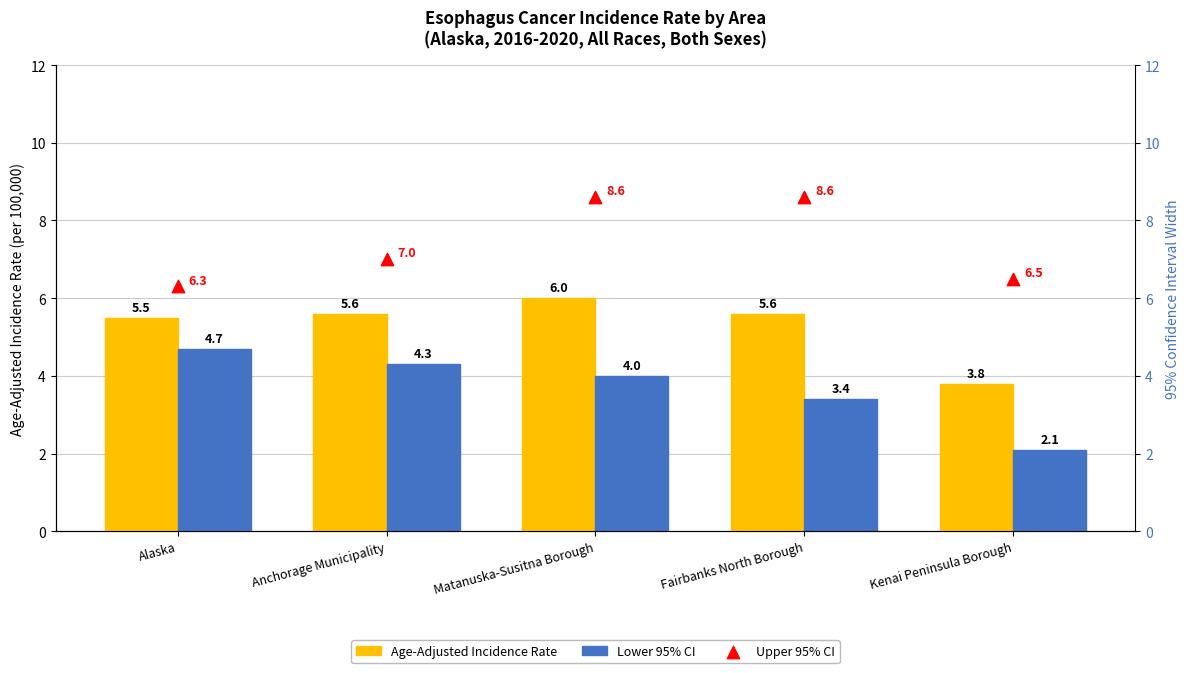

What are all the series names shown in the legend?

Age-Adjusted Incidence Rate, Lower 95% CI, Upper 95% CI